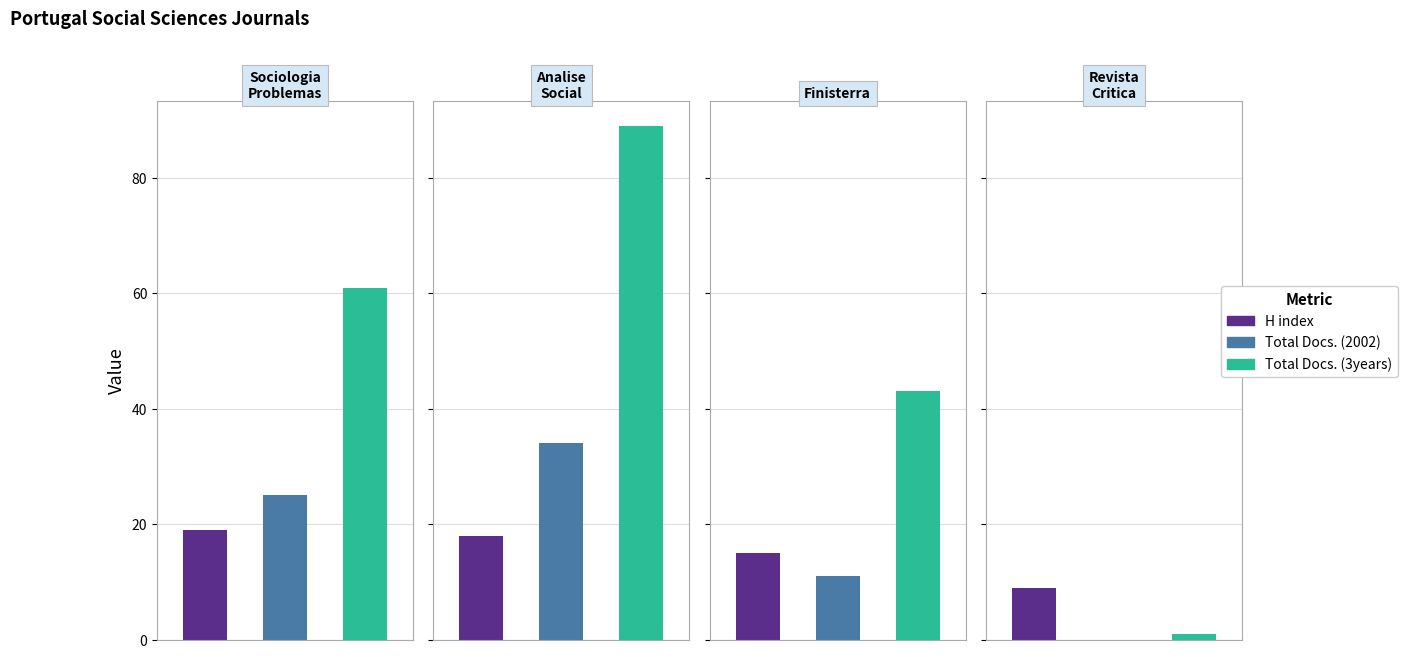

Which has a higher value, Revista Critica de Ciencias Sociais or Sociologia Problemas e Praticas?

Sociologia Problemas e Praticas